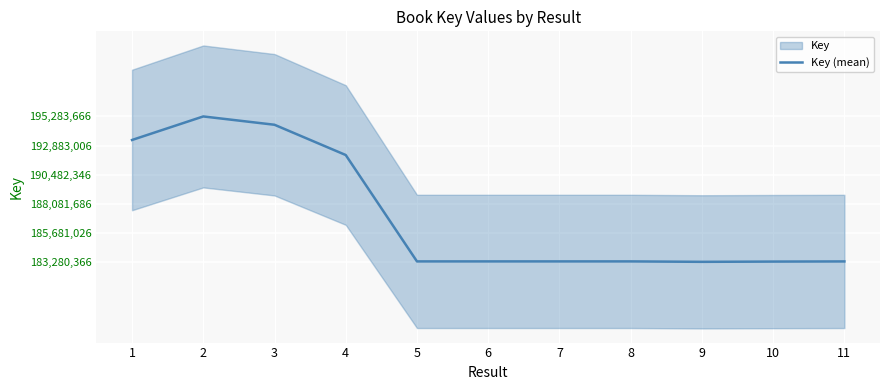

How many values are below 183315865?

5